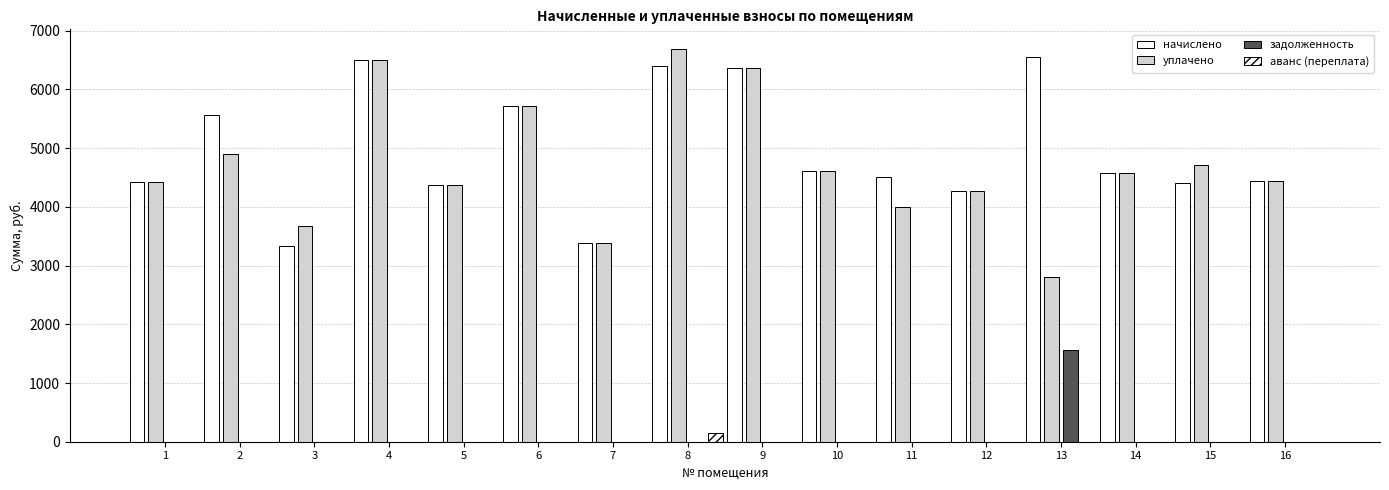

The начислено series shows 3386.9 at 7. True or false?

True